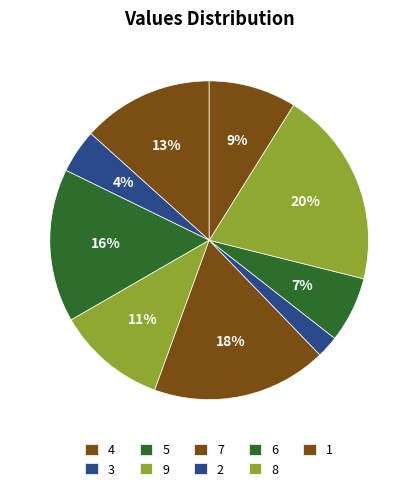

How many slices are in this pie chart?

9